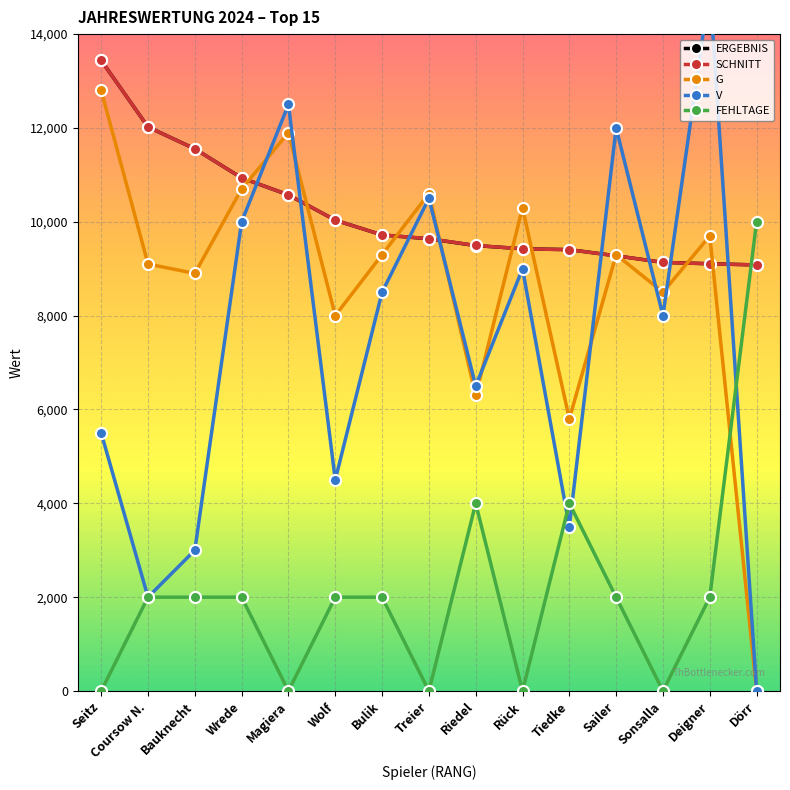

Which series ends up on top after the final intersection of ERGEBNIS and SCHNITT?

SCHNITT